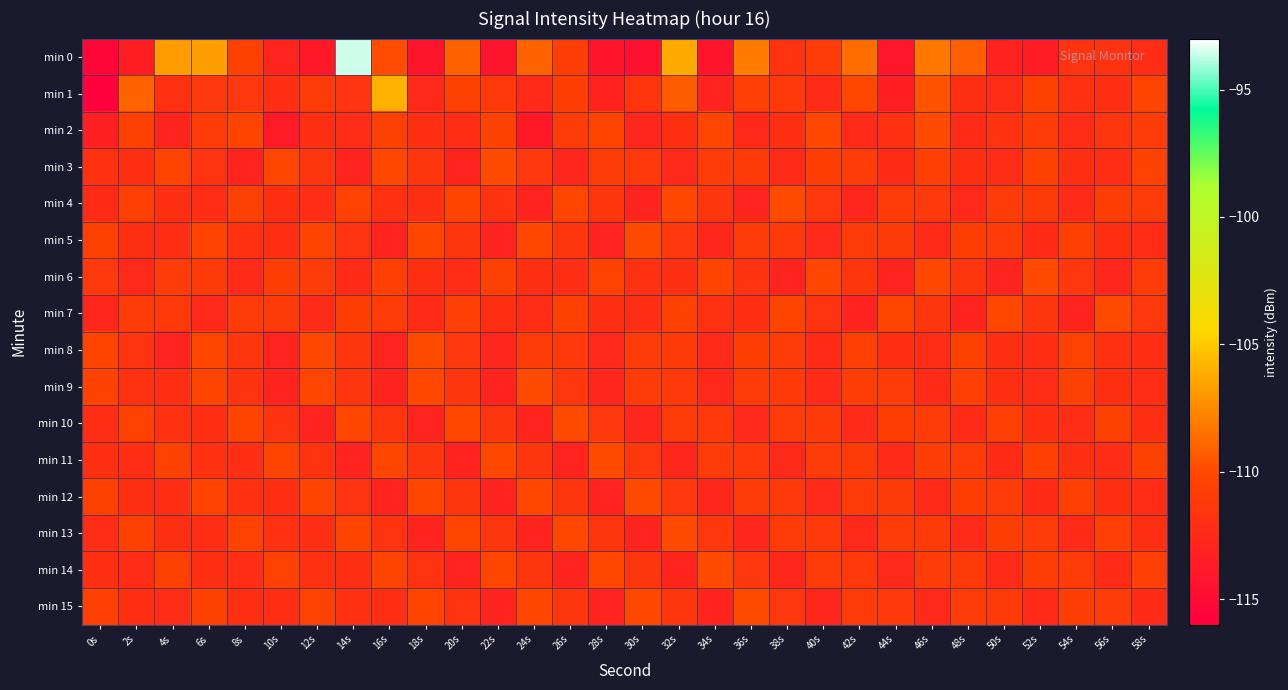

Which series changed the most between 16s and 30s?

min 1